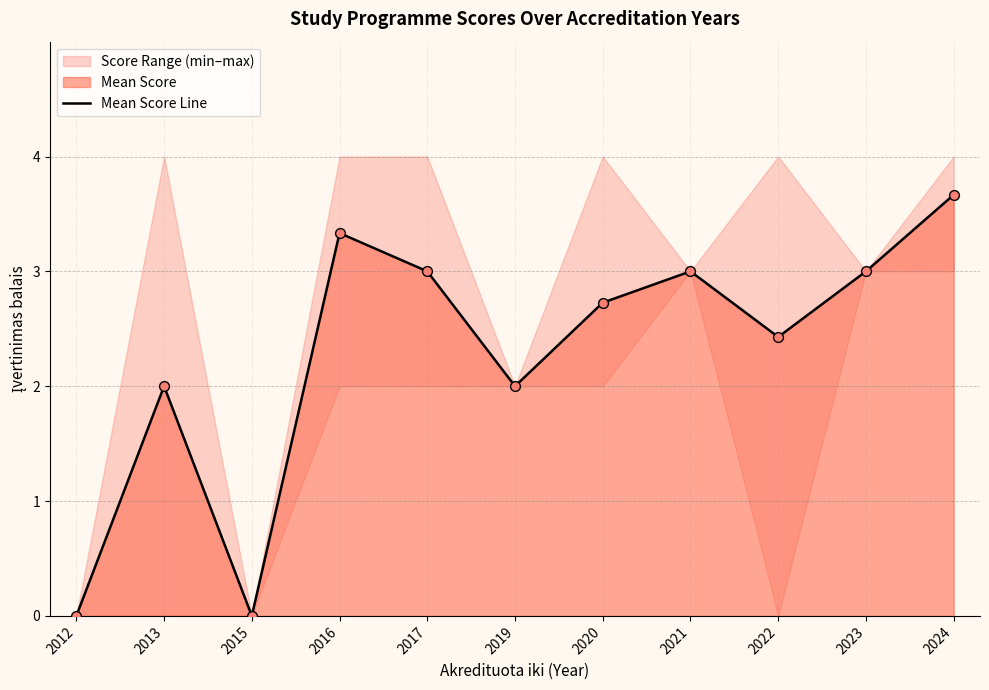

What is the ratio of the value at 2019 to the value at 2013?

1.0